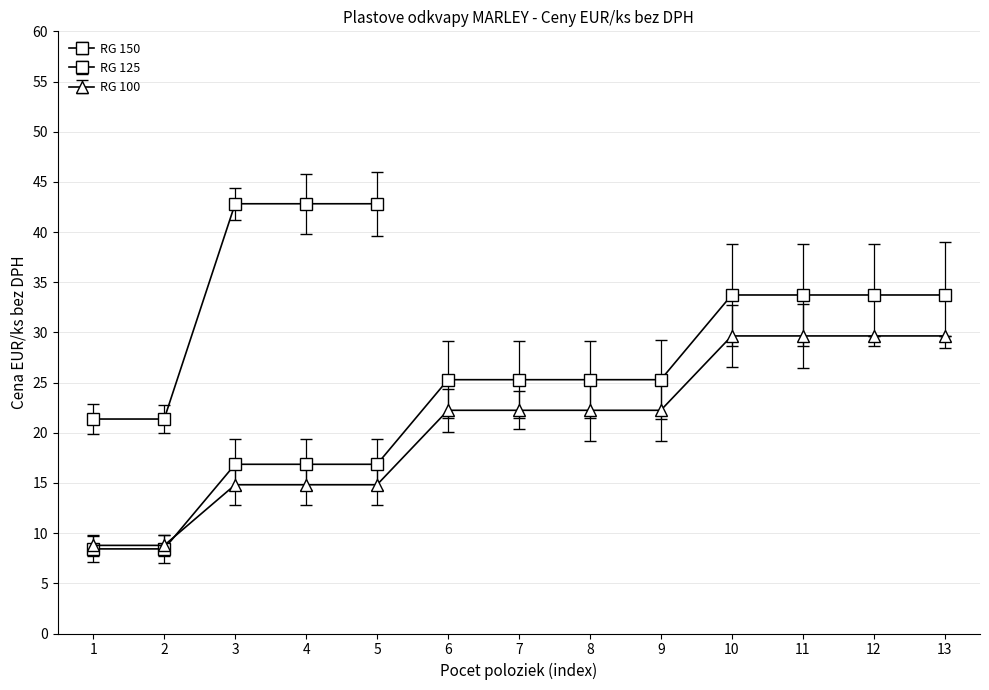

How many intersections are there between Cena EUR/ks bez DPH (RG 125) and Cena EUR/ks bez DPH (RG 100)?

1